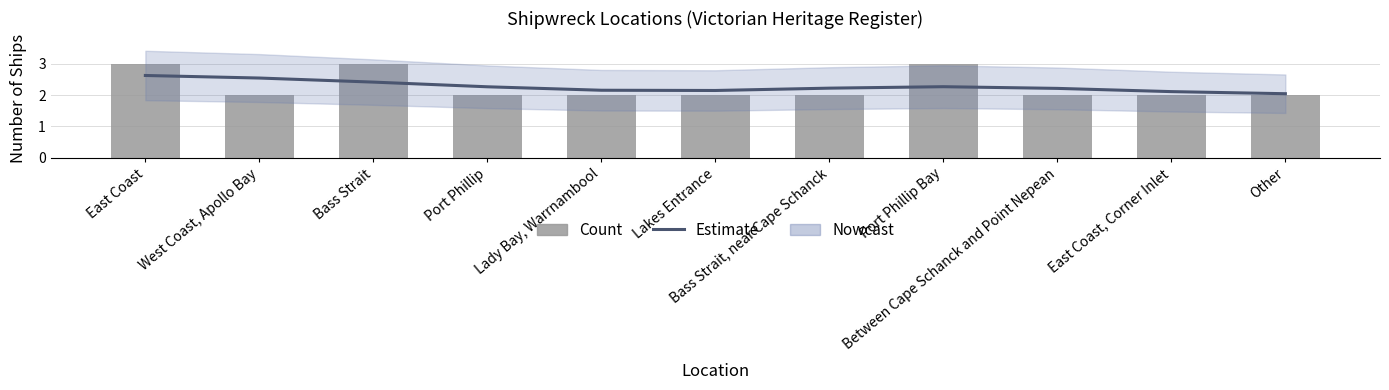

Reading right to left, transcribe all the data shown in this chart.

Estimate: Other=2.0	East Coast, Corner Inlet=2.1	Between Cape Schanck and Point Nepean=2.2	Port Phillip Bay=2.3	Bass Strait, near Cape Schanck=2.2	Lakes Entrance=2.1	Lady Bay, Warrnambool=2.2	Port Phillip=2.3	Bass Strait=2.4	West Coast, Apollo Bay=2.5	East Coast=2.6
Count: Other=2.0	East Coast, Corner Inlet=2.0	Between Cape Schanck and Point Nepean=2.0	Port Phillip Bay=3.0	Bass Strait, near Cape Schanck=2.0	Lakes Entrance=2.0	Lady Bay, Warrnambool=2.0	Port Phillip=2.0	Bass Strait=3.0	West Coast, Apollo Bay=2.0	East Coast=3.0